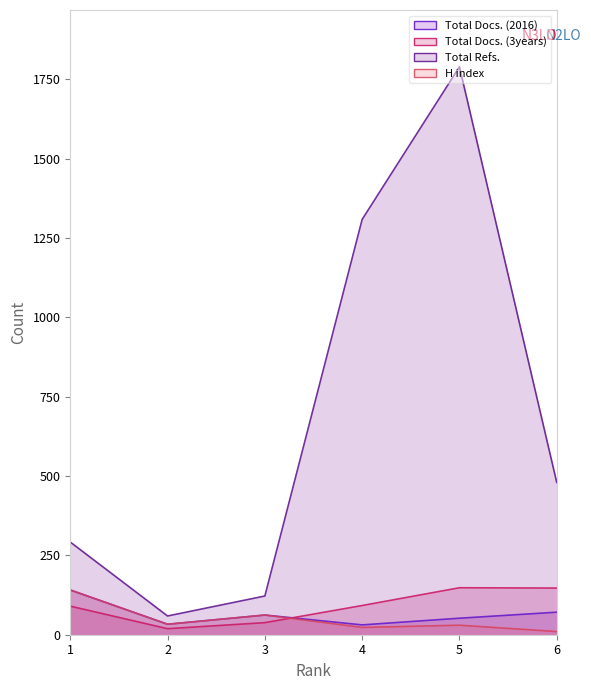

Which series ends up on top after the final intersection of Total Docs. (3years) and H index?

Total Docs. (3years)